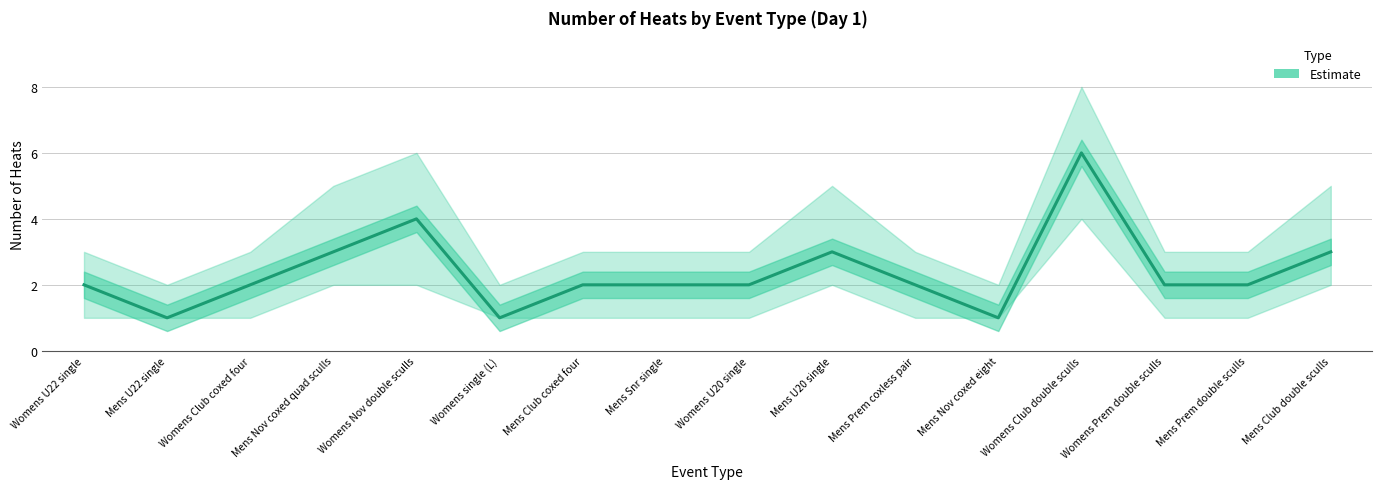

What is the difference between the second highest and minimum values?

3